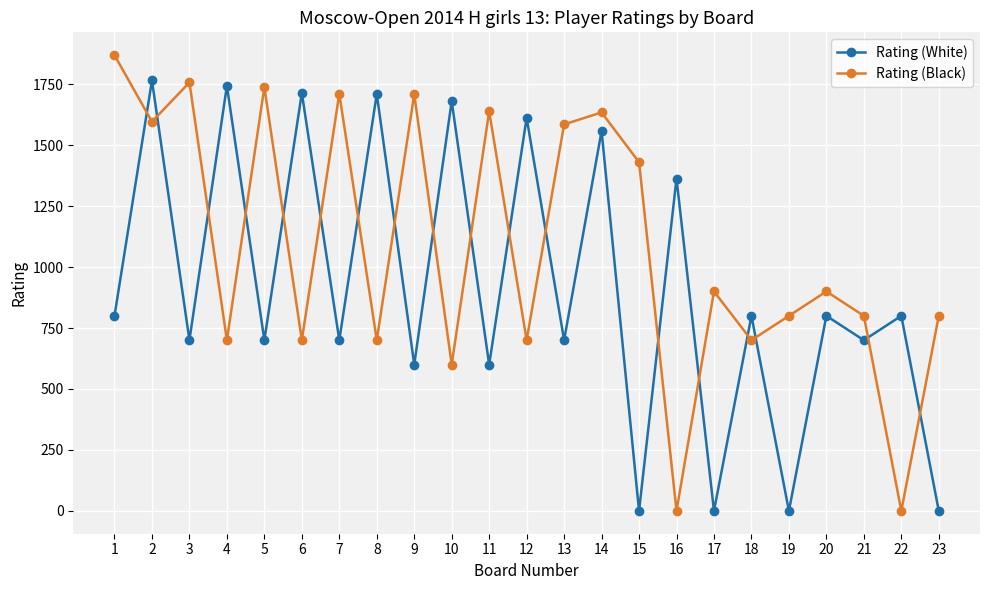

At which category does Rating (White) reach its first local peak?

2